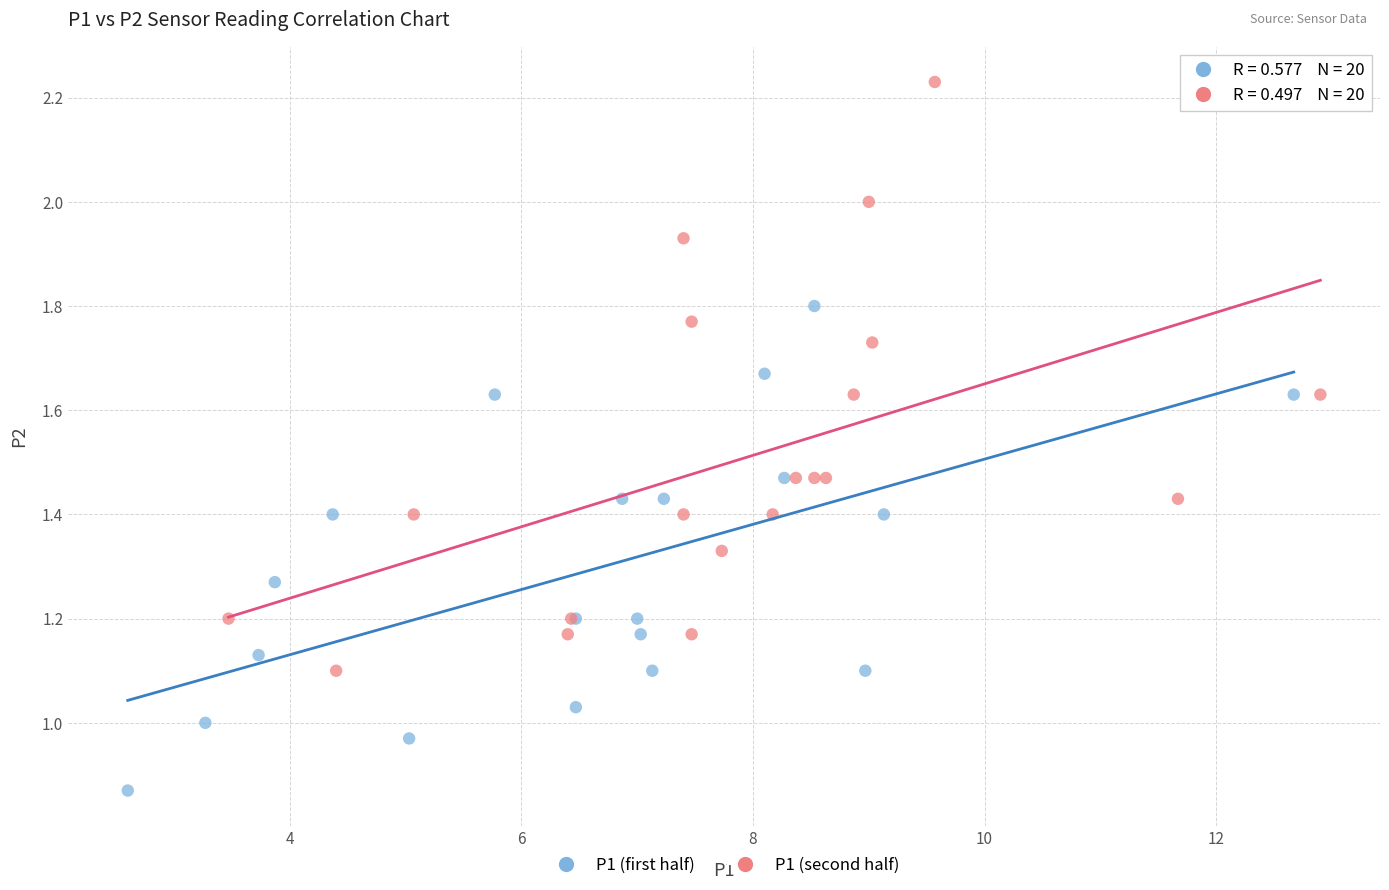

Which series has the largest Y range (max minus min)?

P1 (second half)